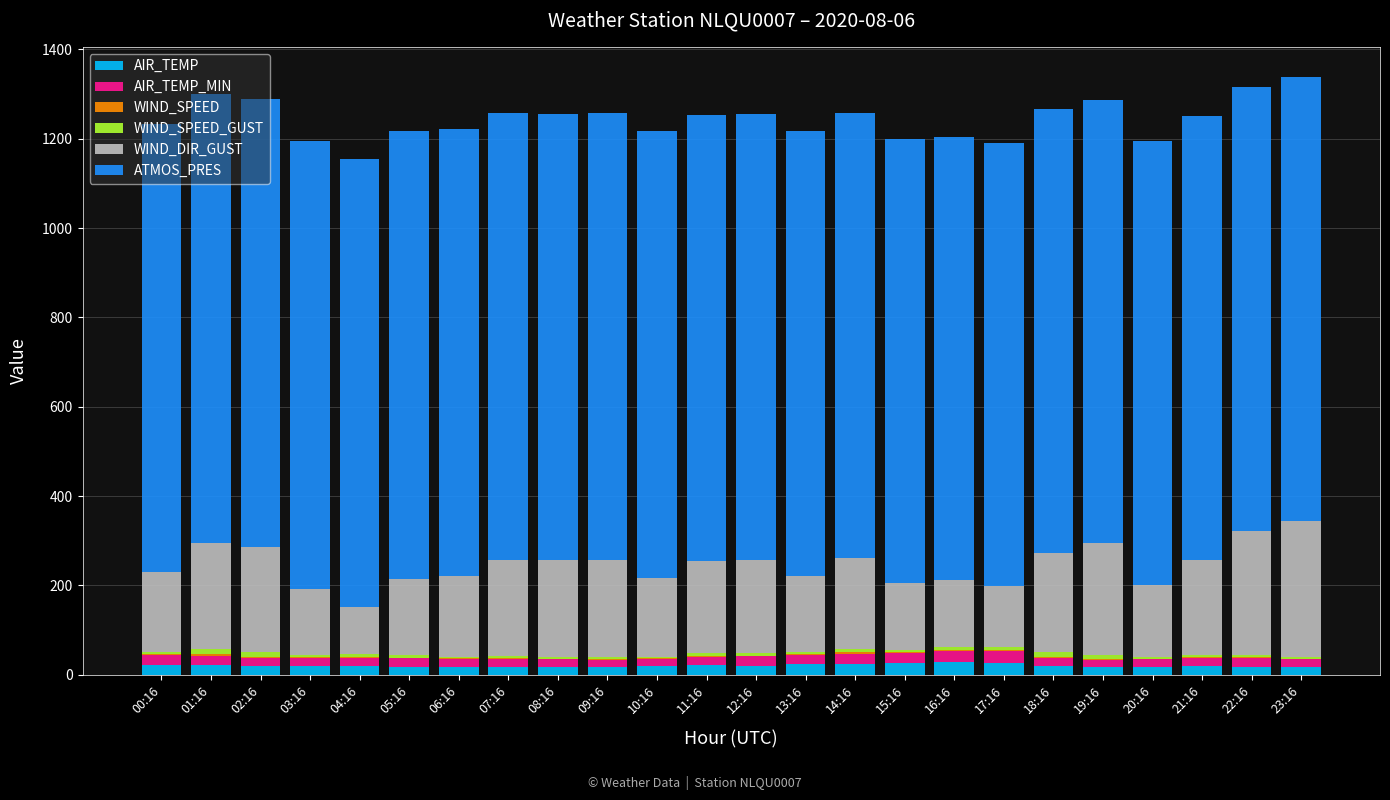

At 18:16, list the series in order from largest to smallest.

ATMOS_PRES, WIND_DIR_GUST, AIR_TEMP_MIN, AIR_TEMP, WIND_SPEED_GUST, WIND_SPEED